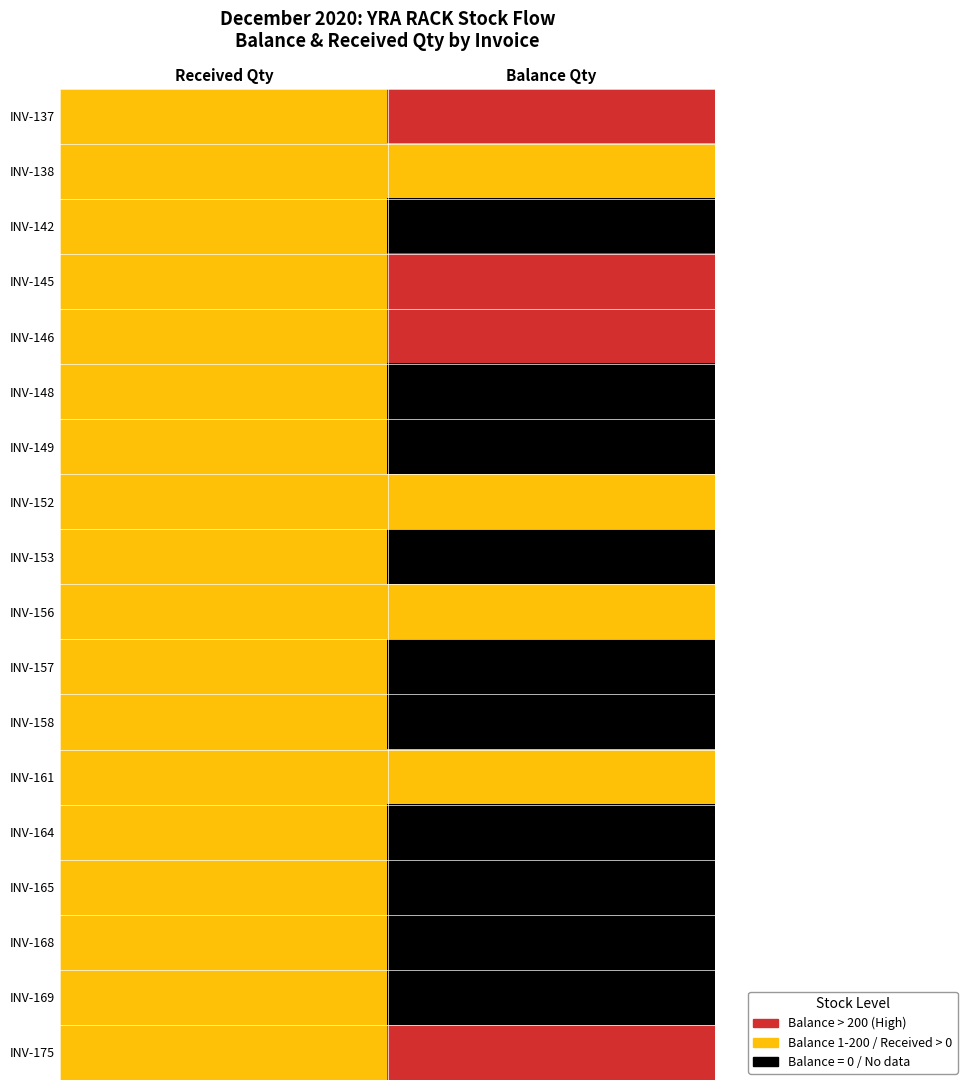

Rank the series at Received Qty from highest to lowest value.

INV-137, INV-138, INV-142, INV-145, INV-146, INV-148, INV-149, INV-152, INV-153, INV-156, INV-157, INV-158, INV-161, INV-164, INV-165, INV-168, INV-169, INV-175